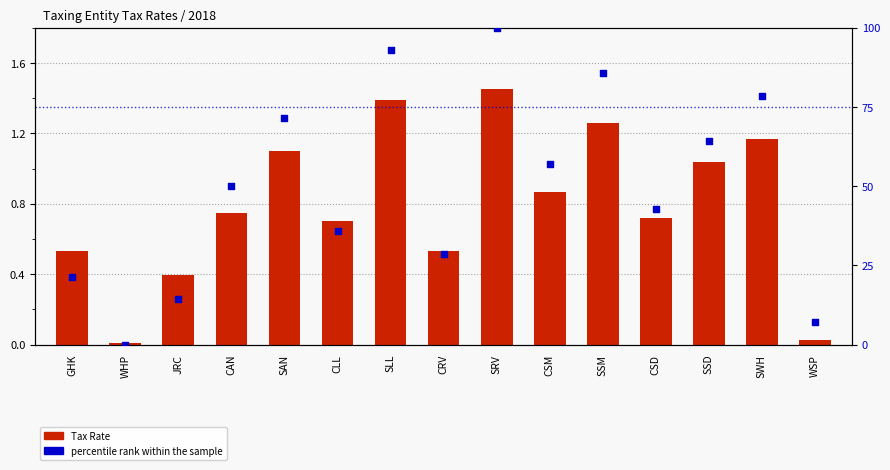

Which series reaches the maximum Y coordinate?

percentile rank within the sample